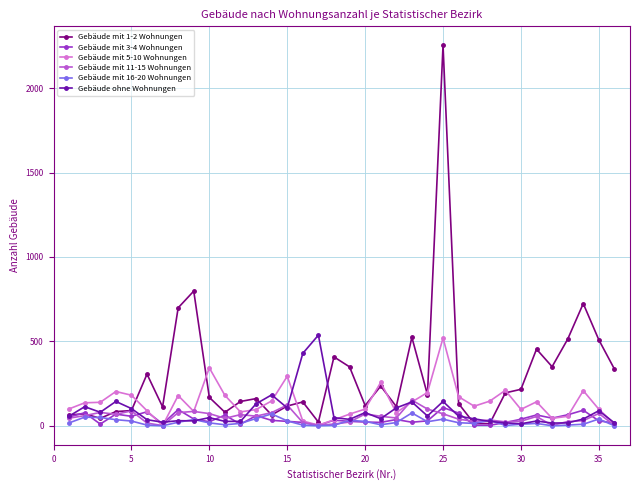

Which series has the largest total across all categories?

Gebäude mit 1-2 Wohnungen